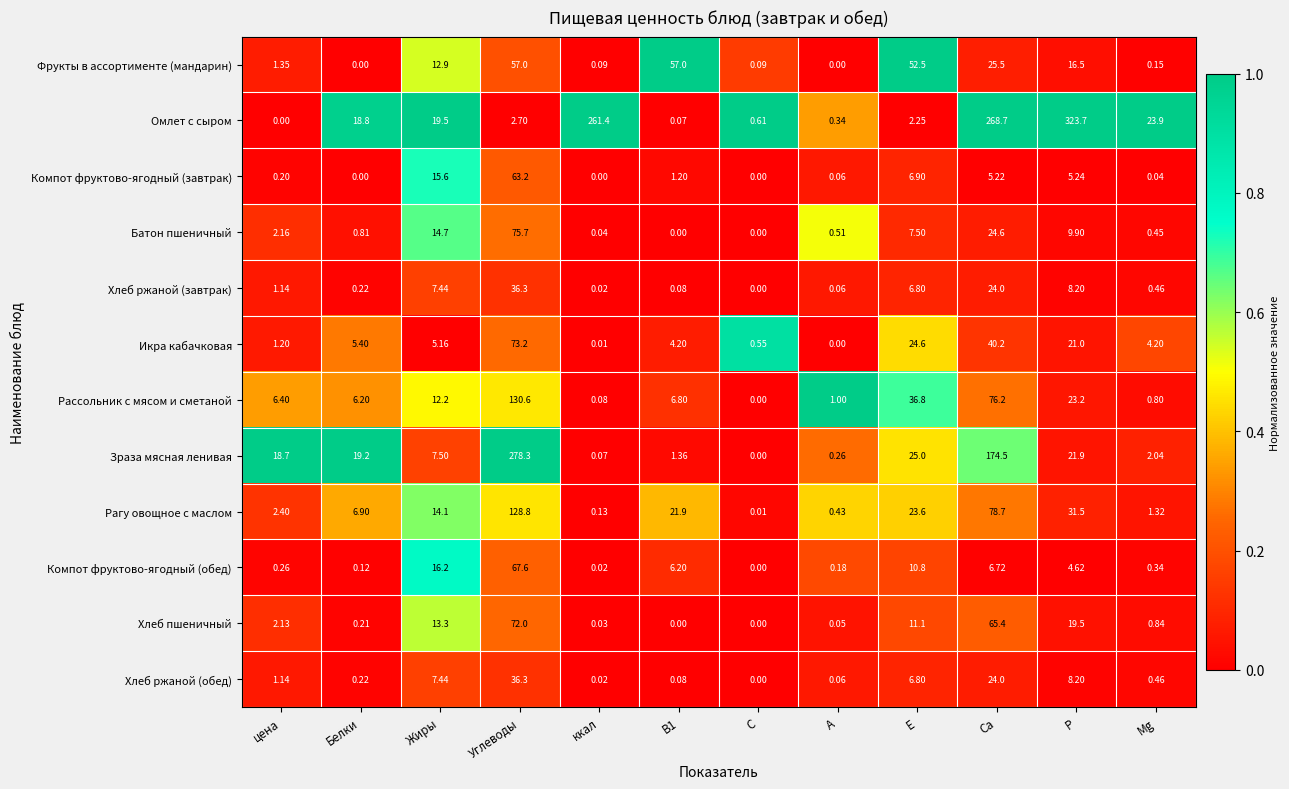

What is the greatest value displayed?

323.7